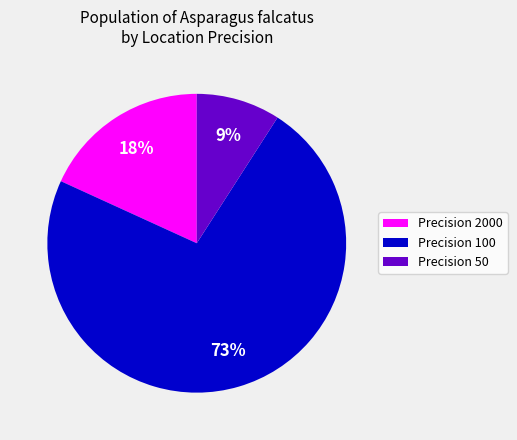

Is there any slice that represents more than half of the pie?

Yes